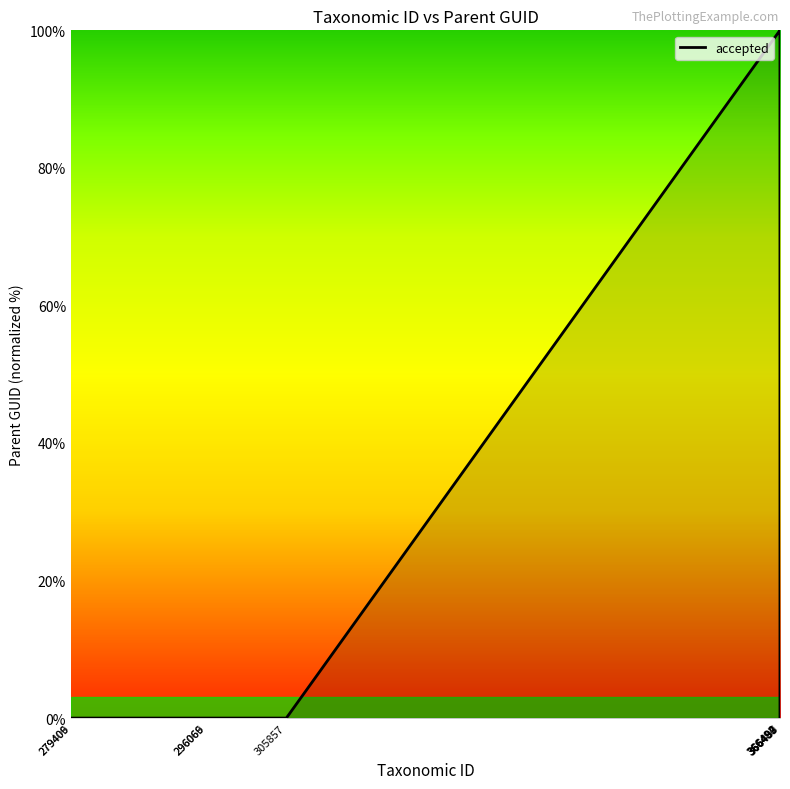

Does the chart have visible grid lines?

No